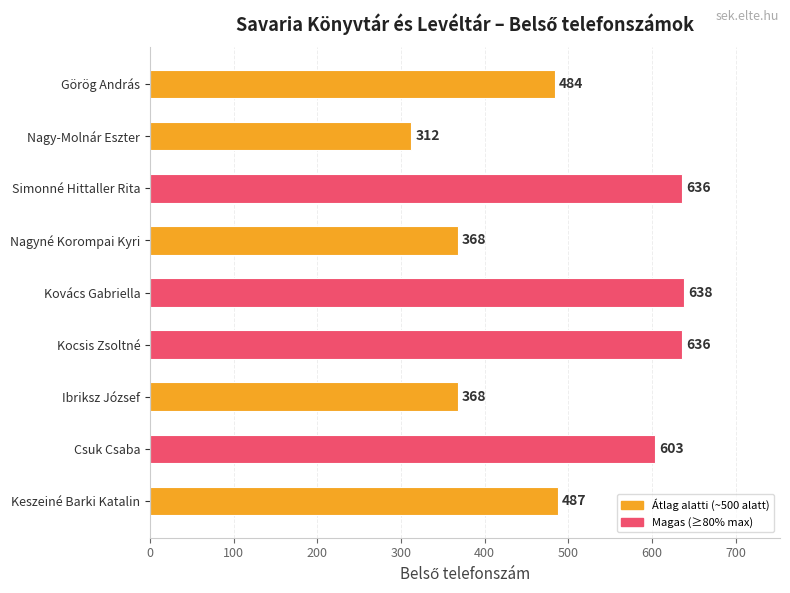

What is the difference between the maximum and minimum values?

326